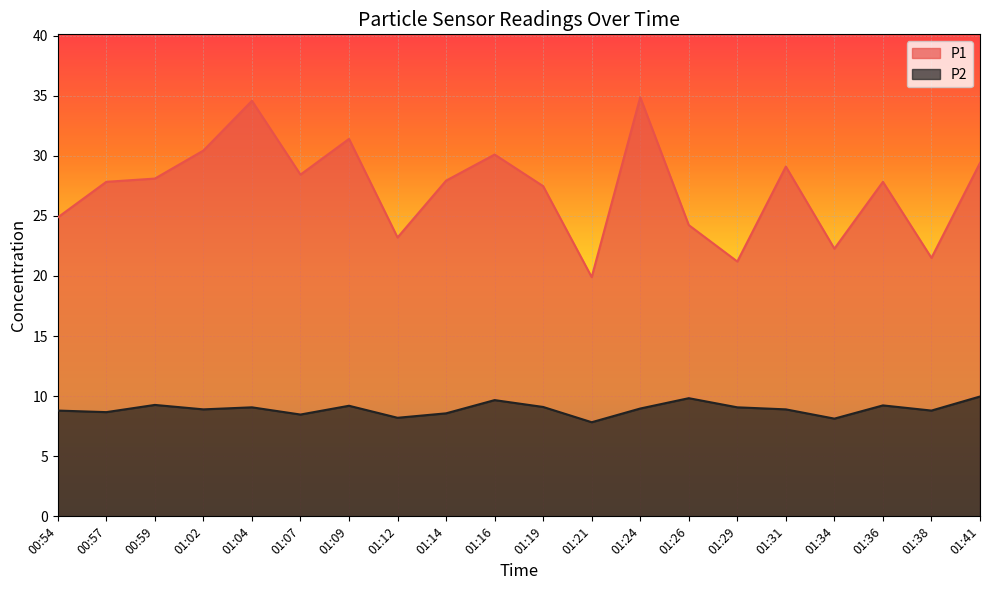

Reading right to left, transcribe all the data shown in this chart.

P1: 01:41=29.4	01:38=21.5	01:36=27.8	01:34=22.3	01:31=29.1	01:29=21.2	01:26=24.2	01:24=34.9	01:21=19.9	01:19=27.5	01:16=30.1	01:14=27.9	01:12=23.2	01:09=31.4	01:07=28.4	01:04=34.6	01:02=30.4	00:59=28.1	00:57=27.8	00:54=24.9
P2: 01:41=10.0	01:38=8.8	01:36=9.2	01:34=8.1	01:31=8.9	01:29=9.1	01:26=9.8	01:24=9.0	01:21=7.8	01:19=9.1	01:16=9.7	01:14=8.6	01:12=8.2	01:09=9.2	01:07=8.5	01:04=9.1	01:02=8.9	00:59=9.3	00:57=8.7	00:54=8.8